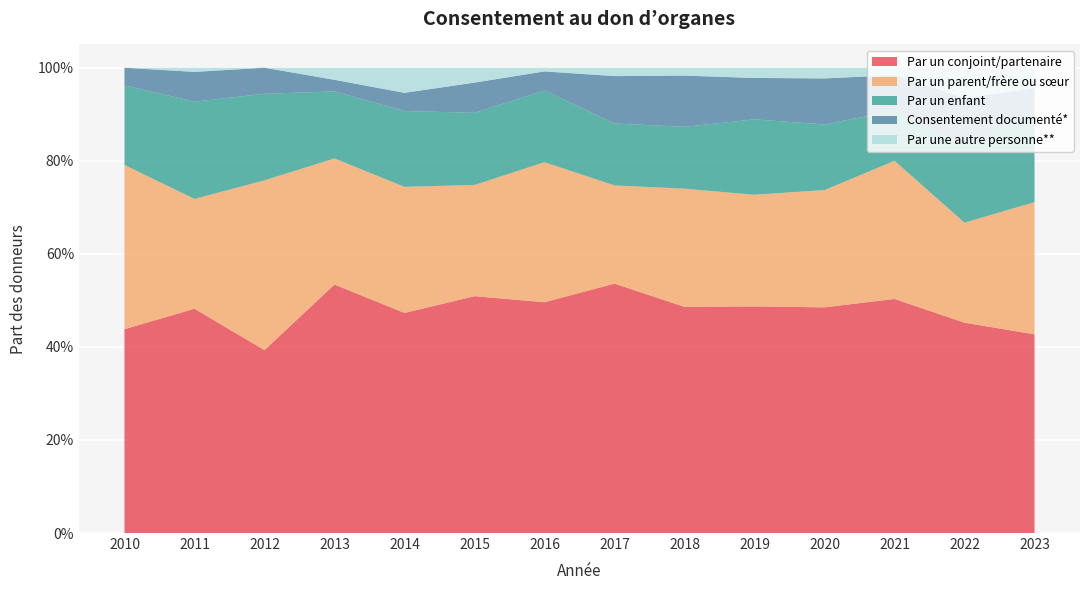

Reading left to right, extract all data points from this chart.

Par un conjoint/partenaire: 2010=0.4	2011=0.5	2012=0.4	2013=0.5	2014=0.5	2015=0.5	2016=0.5	2017=0.5	2018=0.5	2019=0.5	2020=0.5	2021=0.5	2022=0.5	2023=0.4
Par un parent/frère ou sœur: 2010=0.4	2011=0.2	2012=0.4	2013=0.3	2014=0.3	2015=0.2	2016=0.3	2017=0.2	2018=0.3	2019=0.2	2020=0.3	2021=0.3	2022=0.2	2023=0.3
Par un enfant: 2010=0.2	2011=0.2	2012=0.2	2013=0.1	2014=0.2	2015=0.2	2016=0.2	2017=0.1	2018=0.1	2019=0.2	2020=0.1	2021=0.1	2022=0.2	2023=0.2
Consentement documenté*: 2010=0.0	2011=0.1	2012=0.1	2013=0.0	2014=0.0	2015=0.1	2016=0.0	2017=0.1	2018=0.1	2019=0.1	2020=0.1	2021=0.1	2022=0.1	2023=0.0
Par une autre personne**: 2010=0.0	2011=0.0	2012=0.0	2013=0.0	2014=0.1	2015=0.0	2016=0.0	2017=0.0	2018=0.0	2019=0.0	2020=0.0	2021=0.0	2022=0.1	2023=0.0